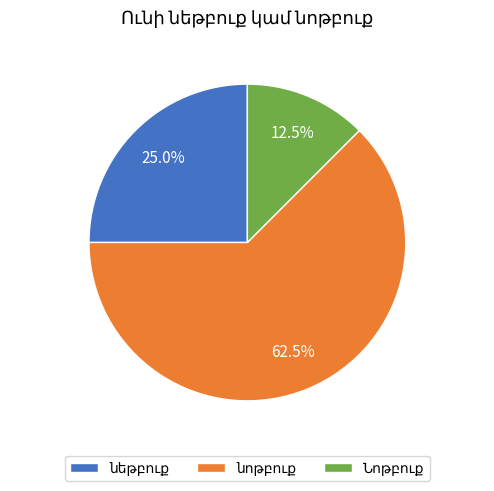

Does any single category account for the majority?

Yes